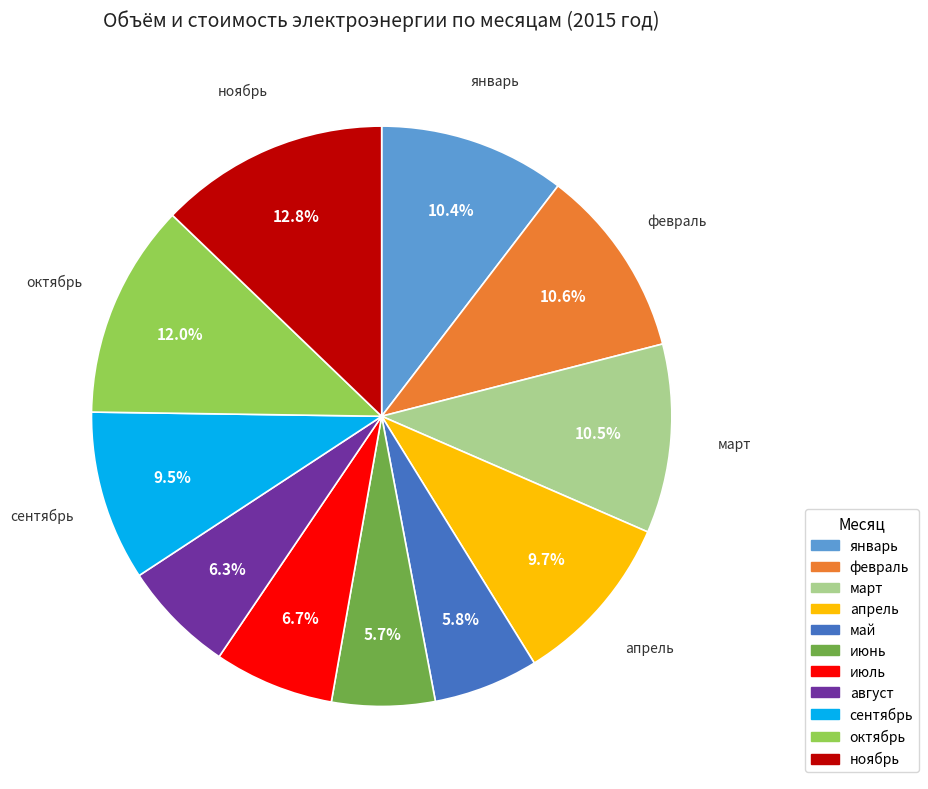

Approximately how many times larger is the value at июль compared to январь?

0.6